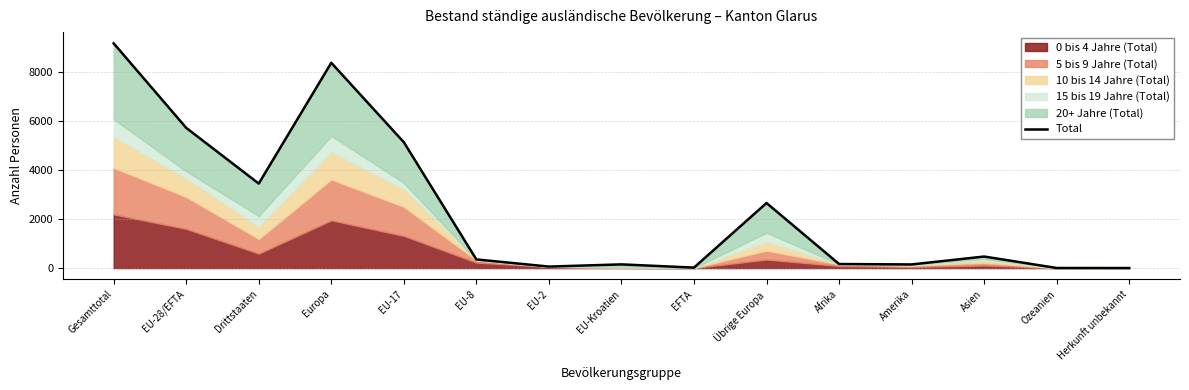

What position from the left is Drittstaaten?

3